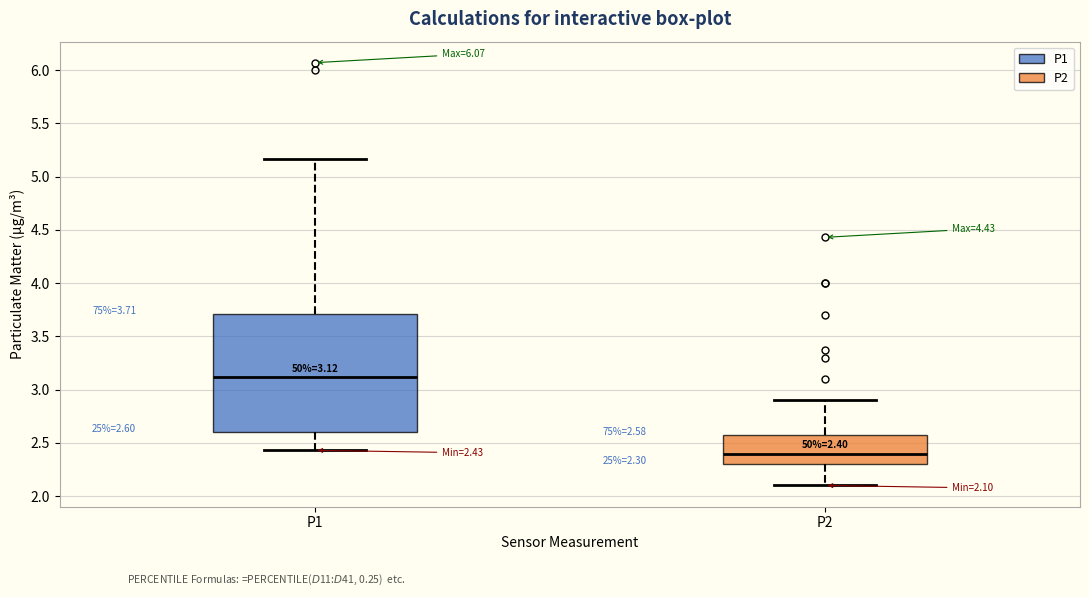

Which box is the tallest, from its lower edge to its upper edge?

P1